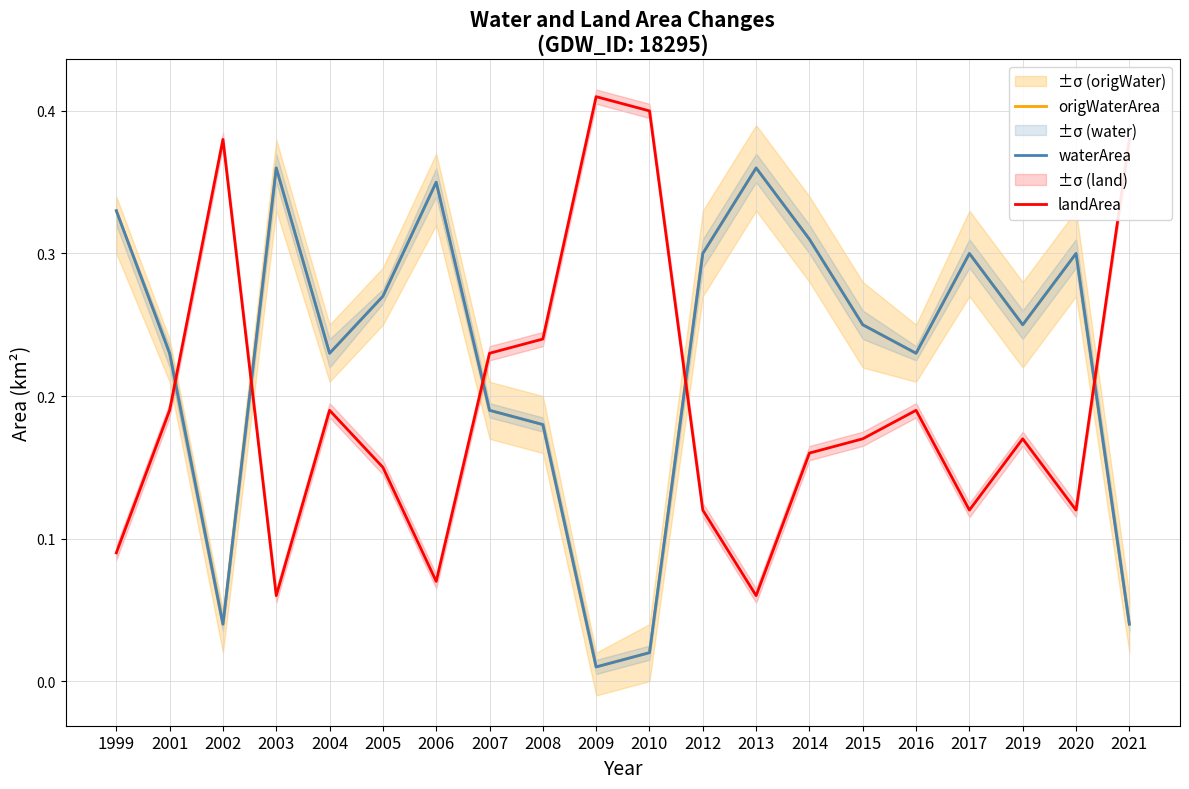

What is the total value across all series at 2005?

0.7